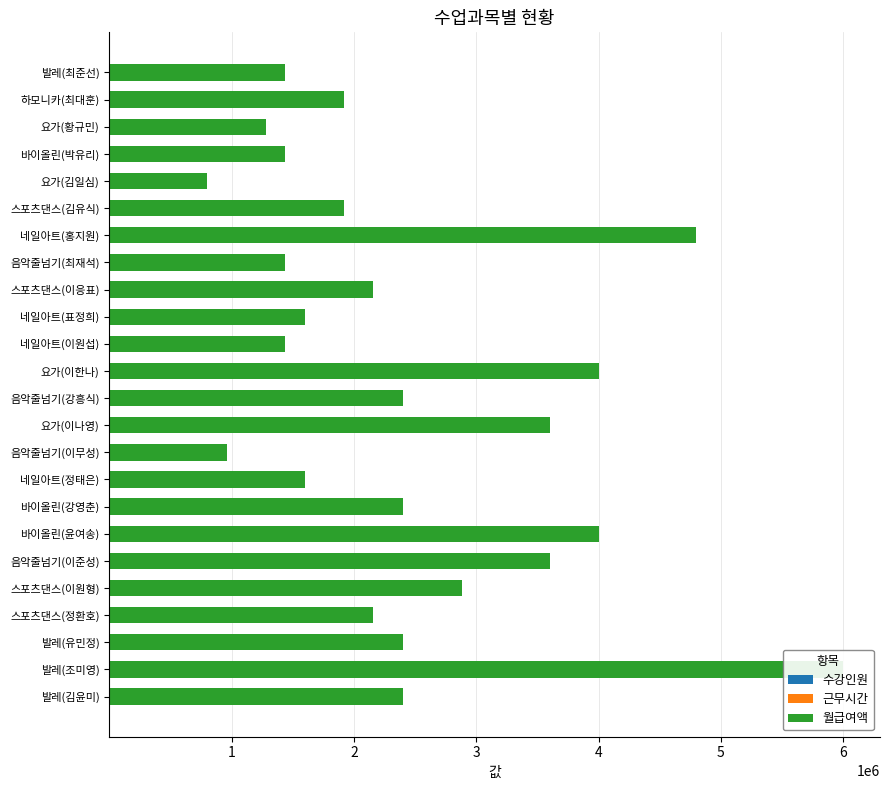

Between 스포츠댄스(이응표) and 스포츠댄스(김유식), which series saw the biggest shift?

월급여액